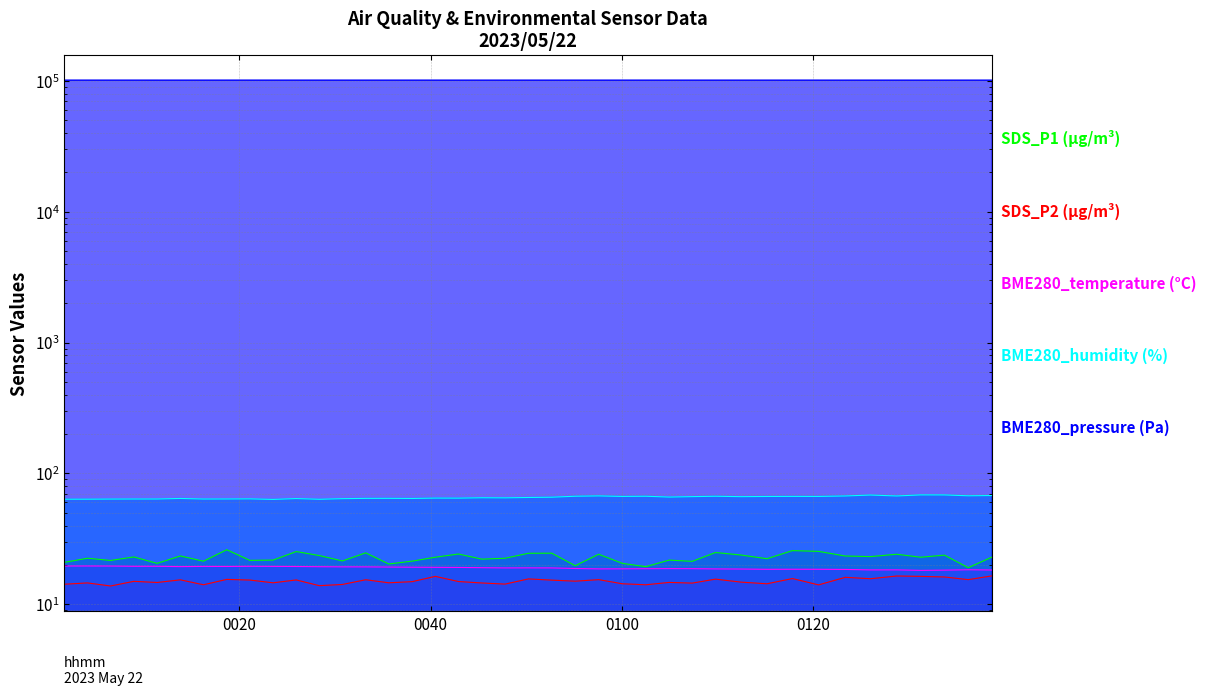

True or false: SDS_P2 and BME280_pressure intersect in this chart.

False